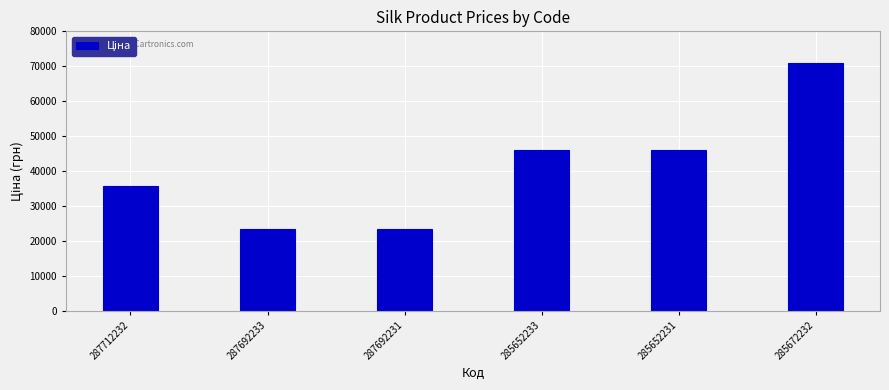

What is the greatest value displayed?

70906.0